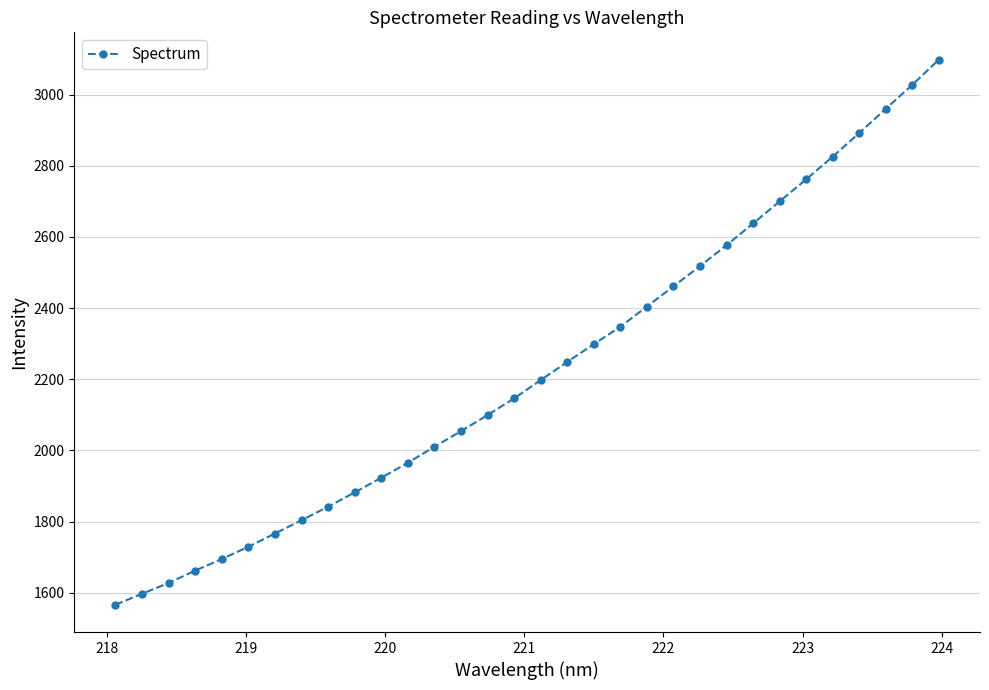

True or false: there are more than 2 points higher than both neighbors.

False